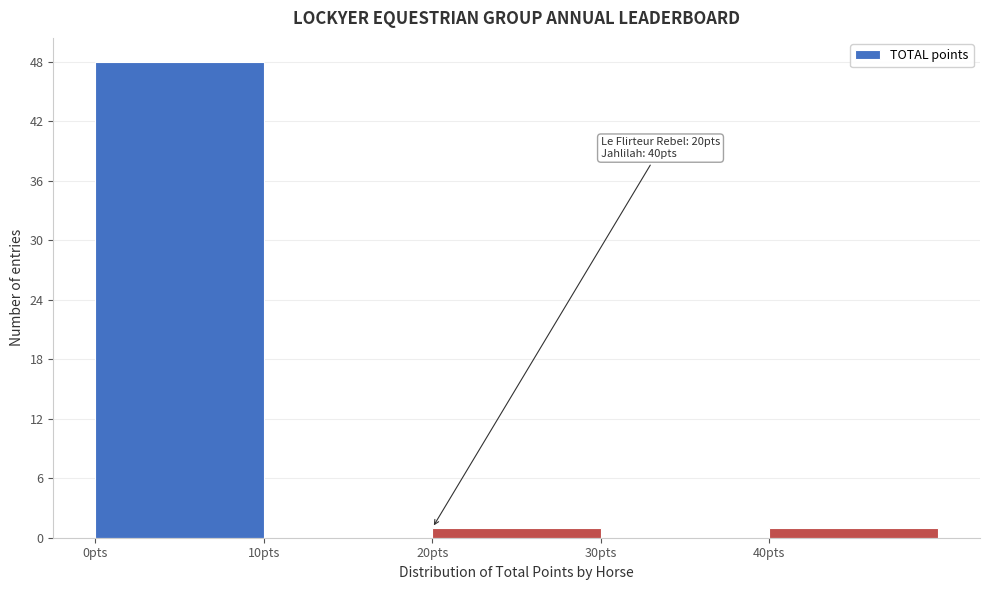

Which range on the x-axis has the tallest bar?

0 to 10